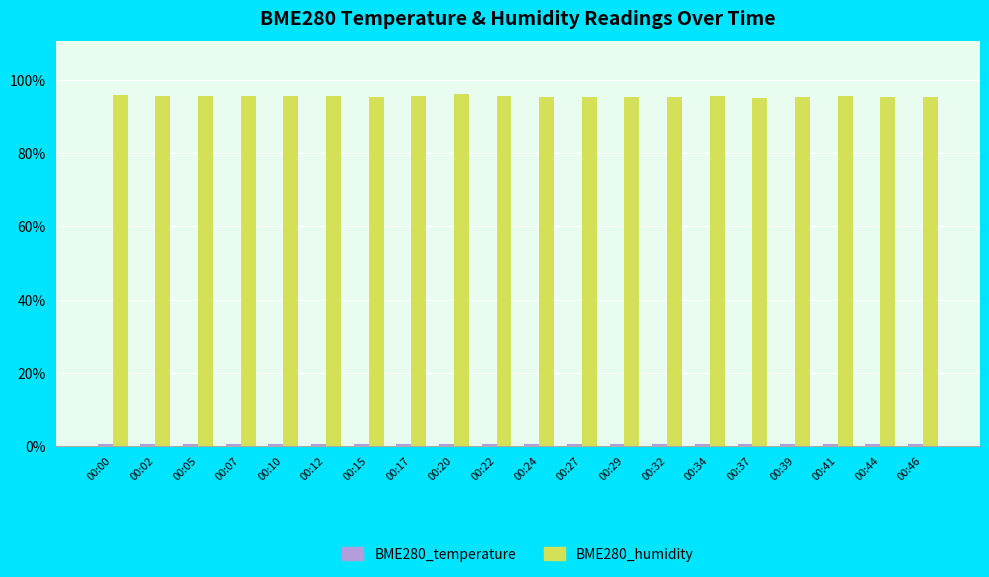

Are the bars horizontal?

No